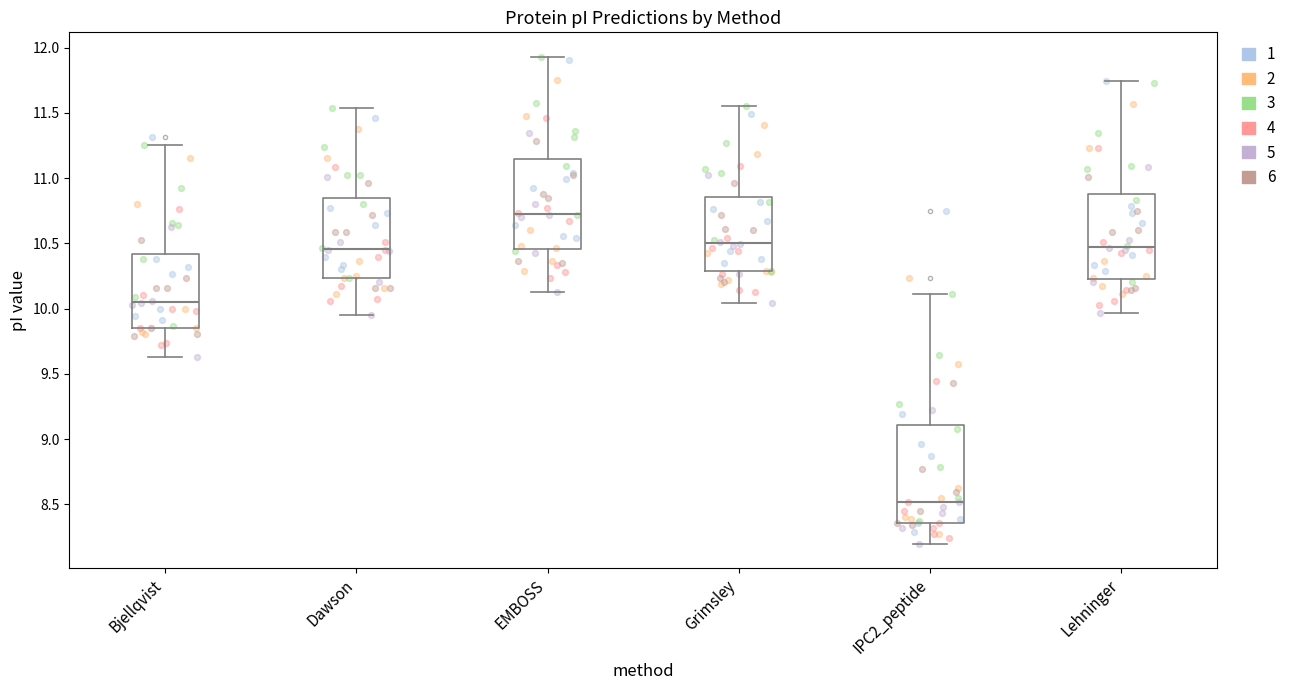

Reading left to right, read every box against the y-axis: the position of its median line, the range the box covers, and the ends of its whiskers. The values are not printed on the chart, so give them approximately, as read against the axis.

Bjellqvist: median 10.05, box 9.85 to 10.40, whiskers 9.65 to 11.25
Dawson: median 10.45, box 10.25 to 10.85, whiskers 9.95 to 11.55
EMBOSS: median 10.70, box 10.45 to 11.15, whiskers 10.15 to 11.95
Grimsley: median 10.50, box 10.30 to 10.85, whiskers 10.05 to 11.55
IPC2_peptide: median 8.50, box 8.35 to 9.10, whiskers 8.20 to 10.10
Lehninger: median 10.45, box 10.25 to 10.90, whiskers 9.95 to 11.75